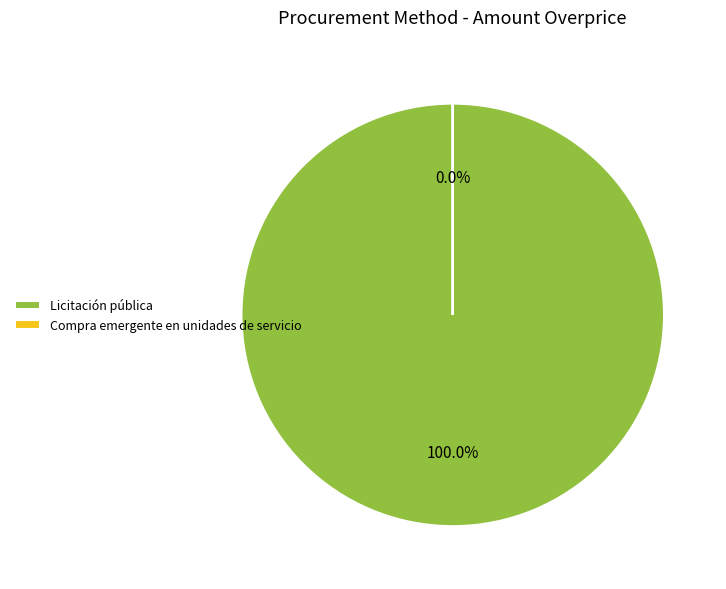

Do Compra emergente en unidades de servicio and Licitación pública together represent more than half of the pie?

Yes